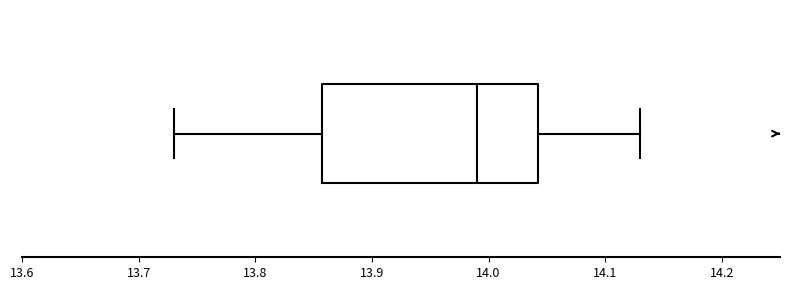

Transcribe this box plot: give where the median line is, the range the box spans, and where the two whiskers end, as read against the x-axis. The values are not printed on the chart, so give them approximately, as read against the axis.

median 13.99, box 13.86 to 14.04, whiskers 13.73 to 14.13